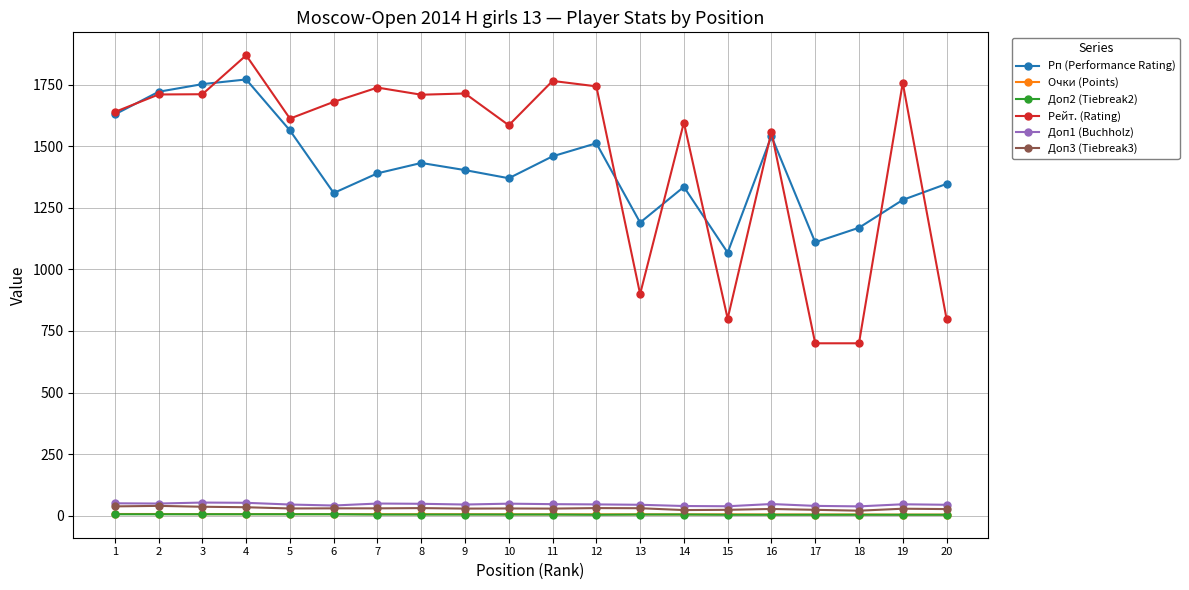

True or false: Рп (Performance Rating) has more than 2 interior local peaks.

True